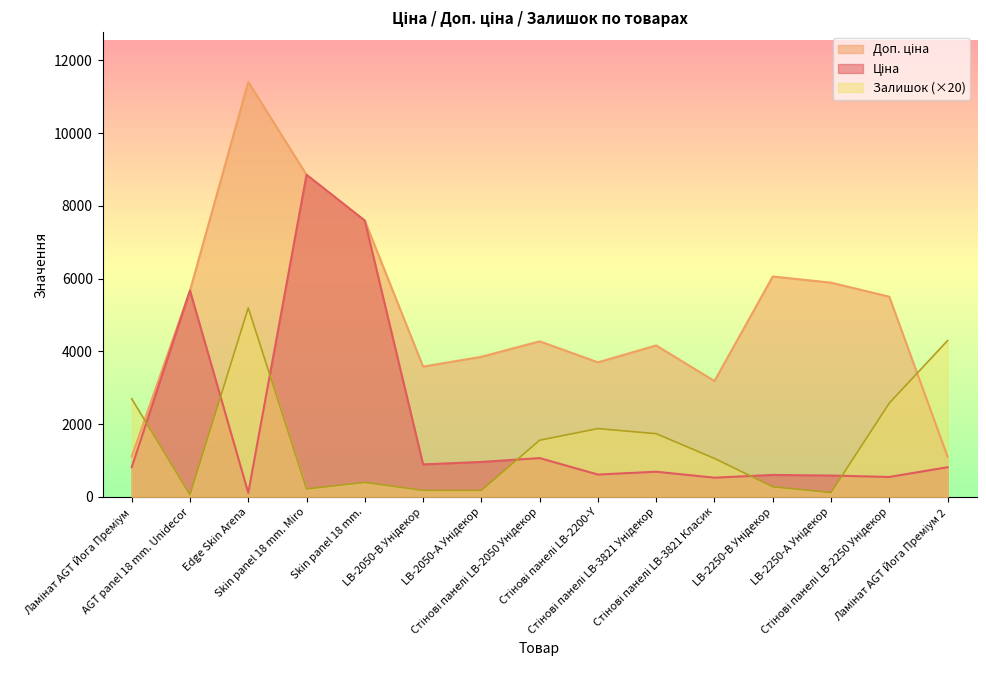

In Ціна, how many points are higher than both neighbors (excluding endpoints)?

5